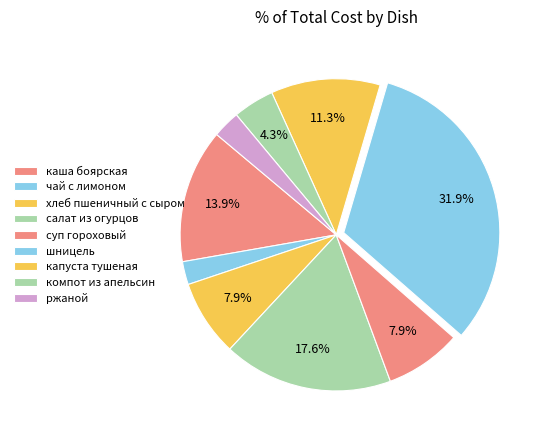

Count the number of slices in the pie.

9